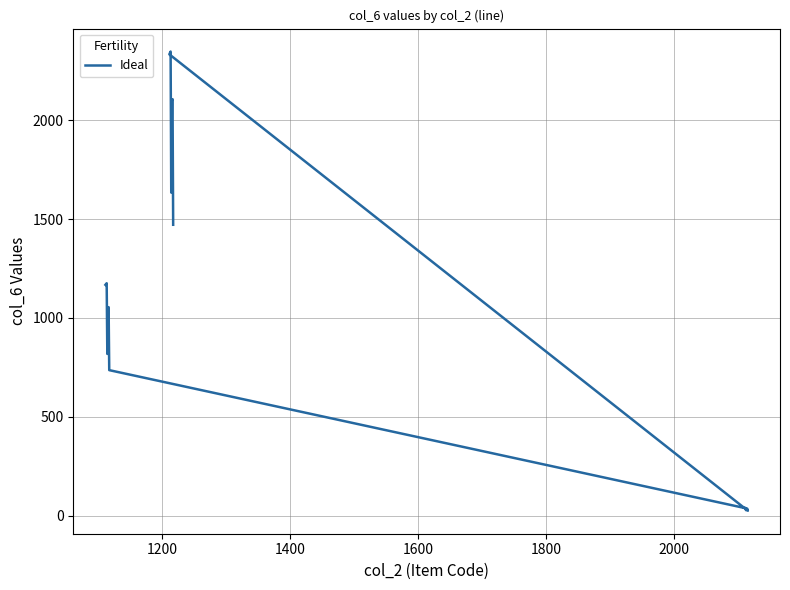

What is the difference between the maximum and minimum values?

2325